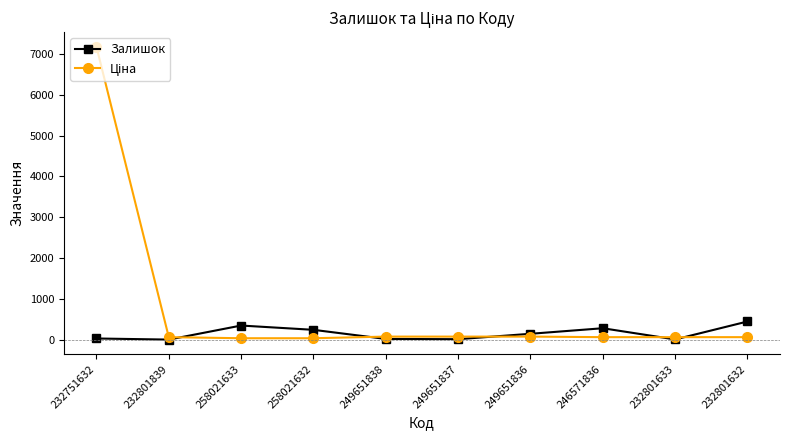

How many distinct data groups are displayed?

2